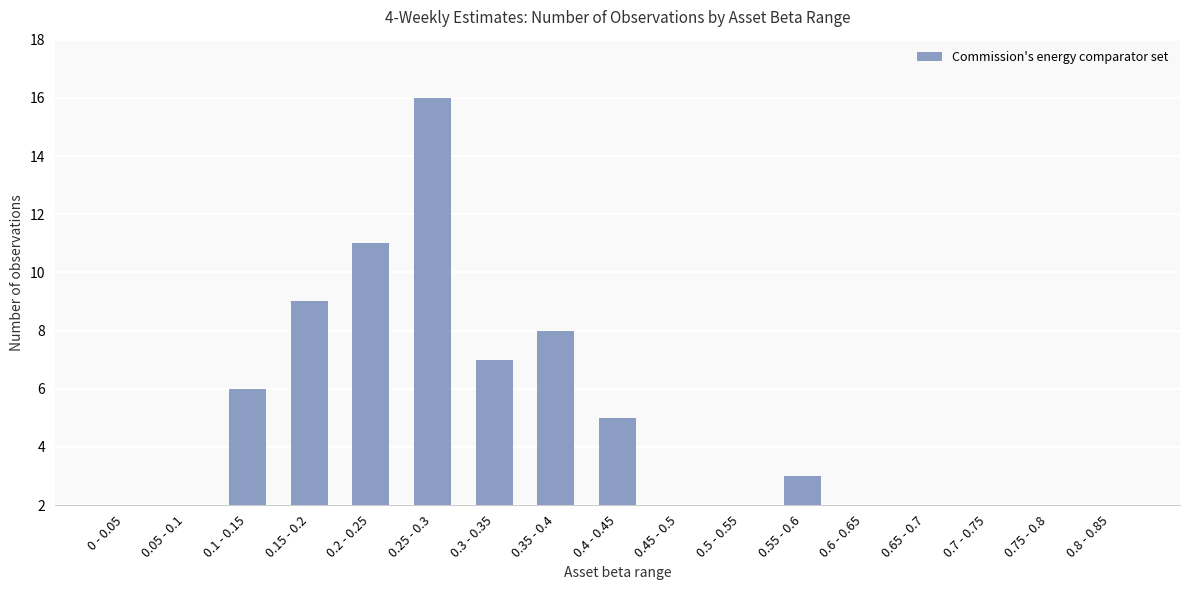

What is the average value?

4